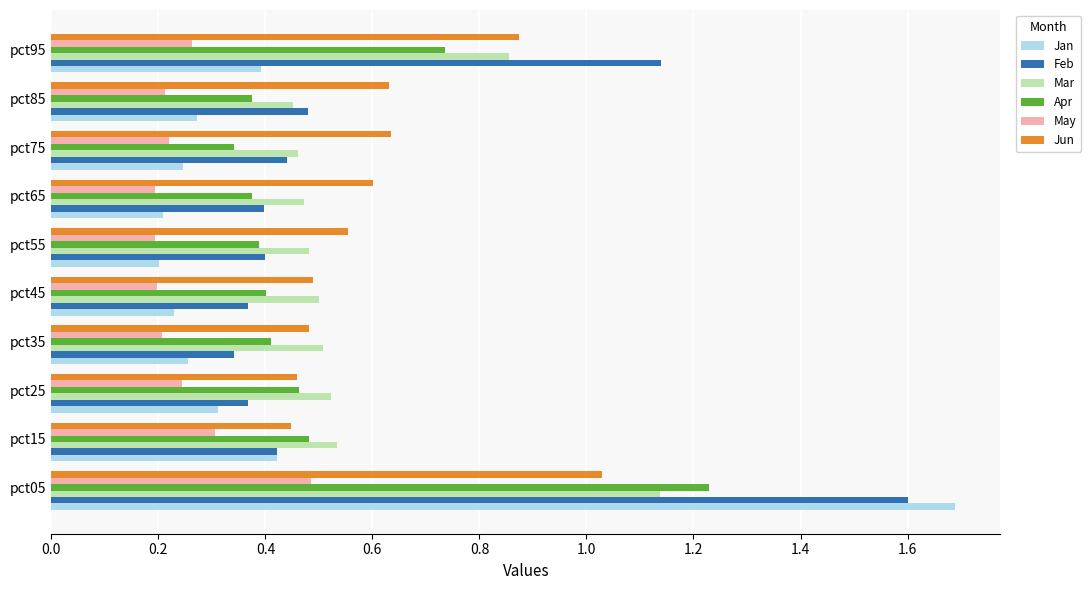

Rank the series by their maximum value, from lowest to highest.

May, Jun, Mar, Apr, Feb, Jan